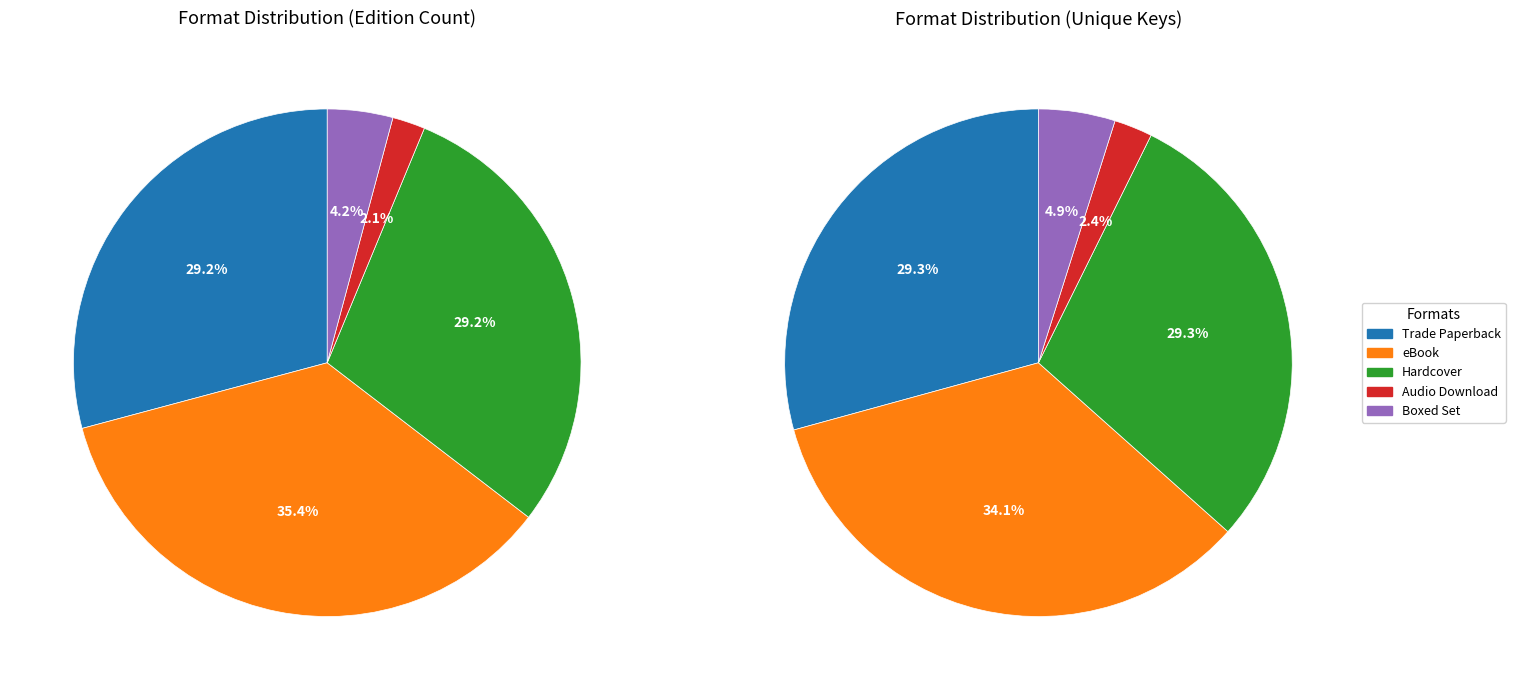

Which category has the biggest portion of the pie?

eBook